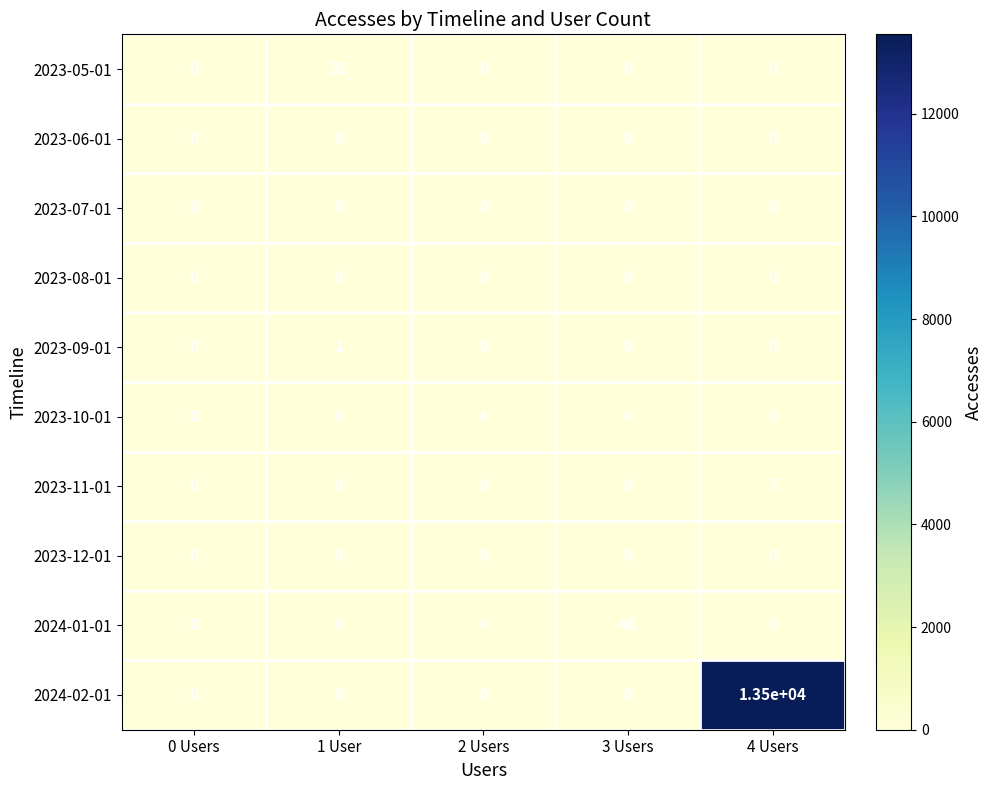

At which category is the sum across all series the highest?

4 Users